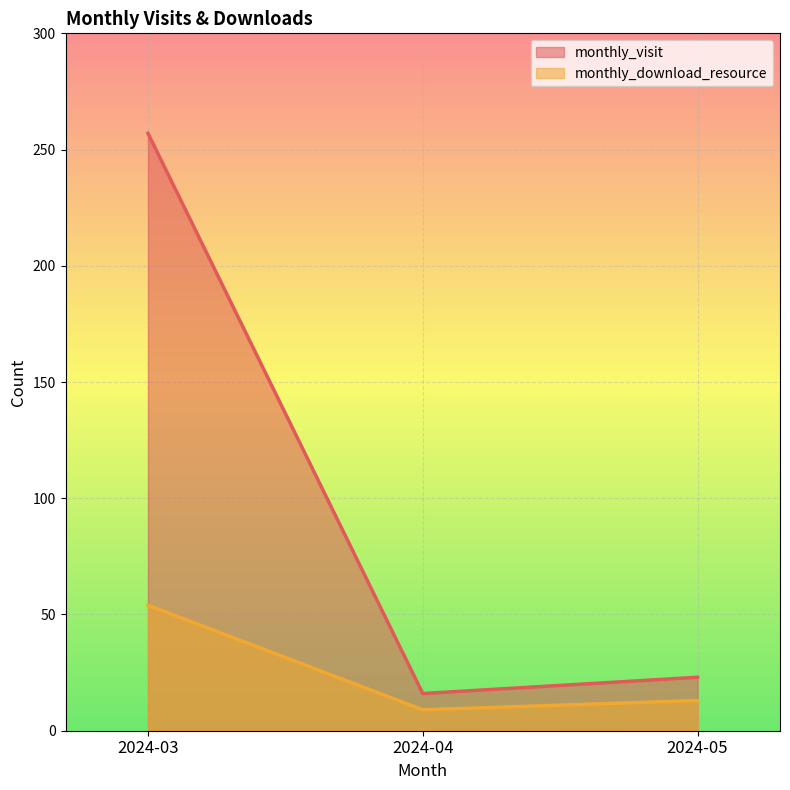

Reading right to left, transcribe all the data shown in this chart.

monthly_visit: 23	16	257
monthly_download_resource: 13	9	54